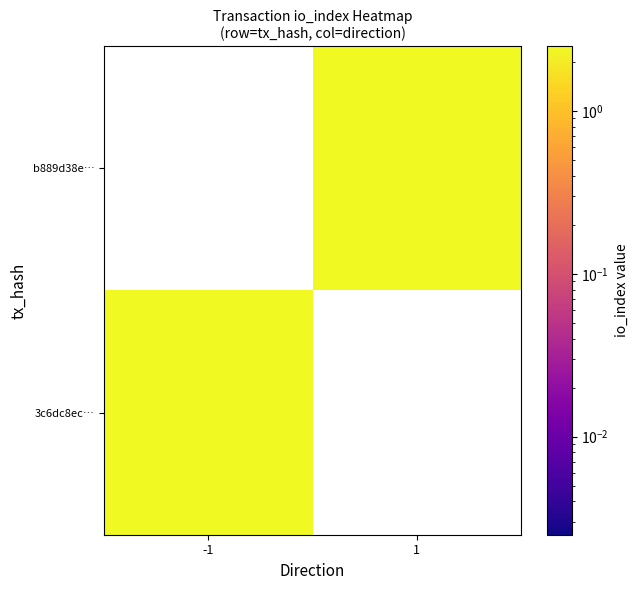

Between -1 and 1, which is larger?

1